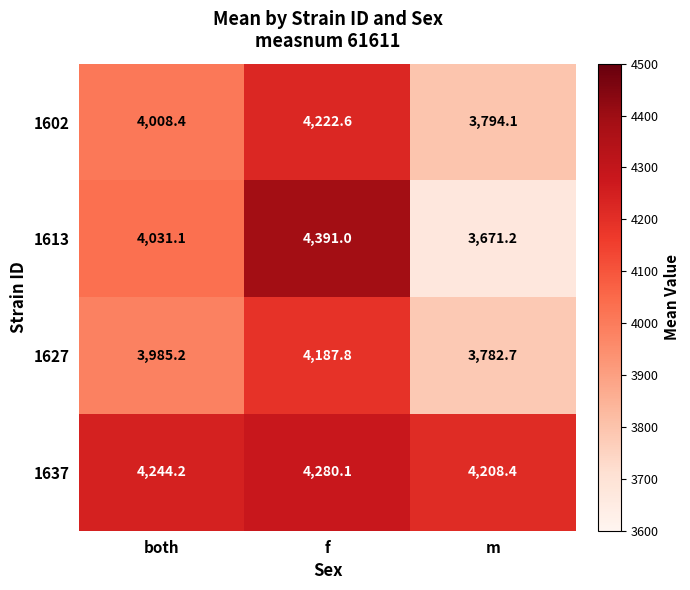

Count the number of data series in this chart.

4